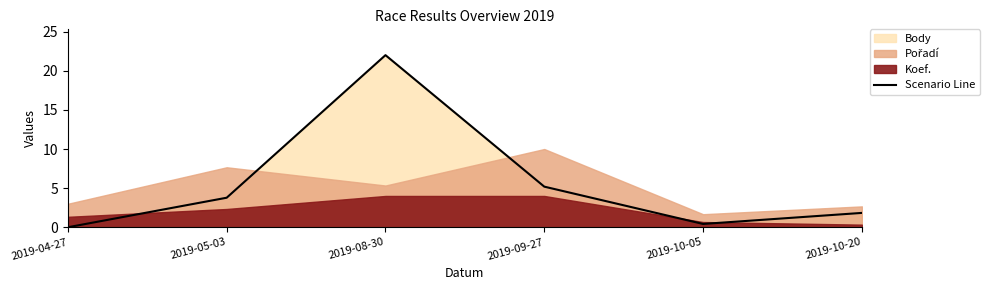

At which label does Scenario Line first exceed 3?

2019-05-03